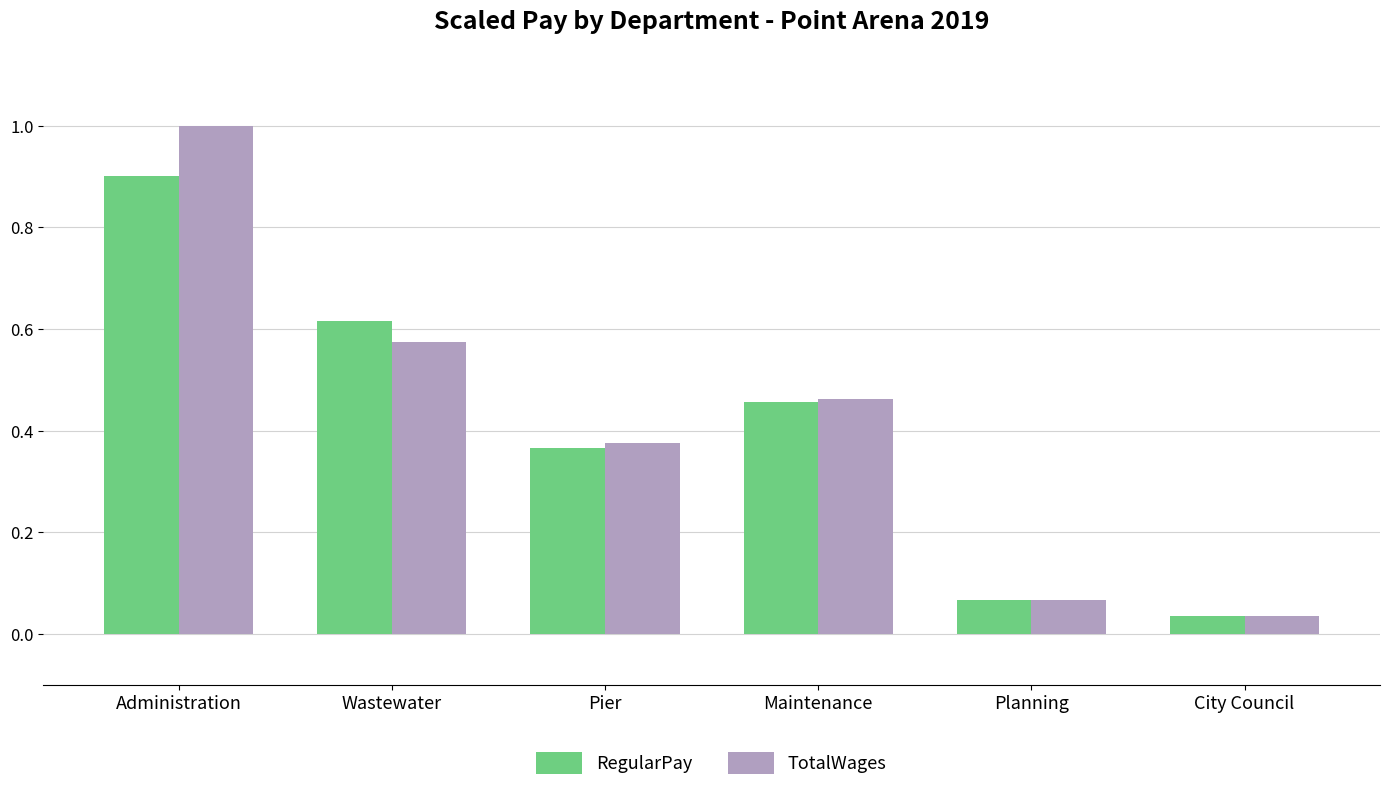

At Administration, list the series in order from largest to smallest.

TotalWages, RegularPay